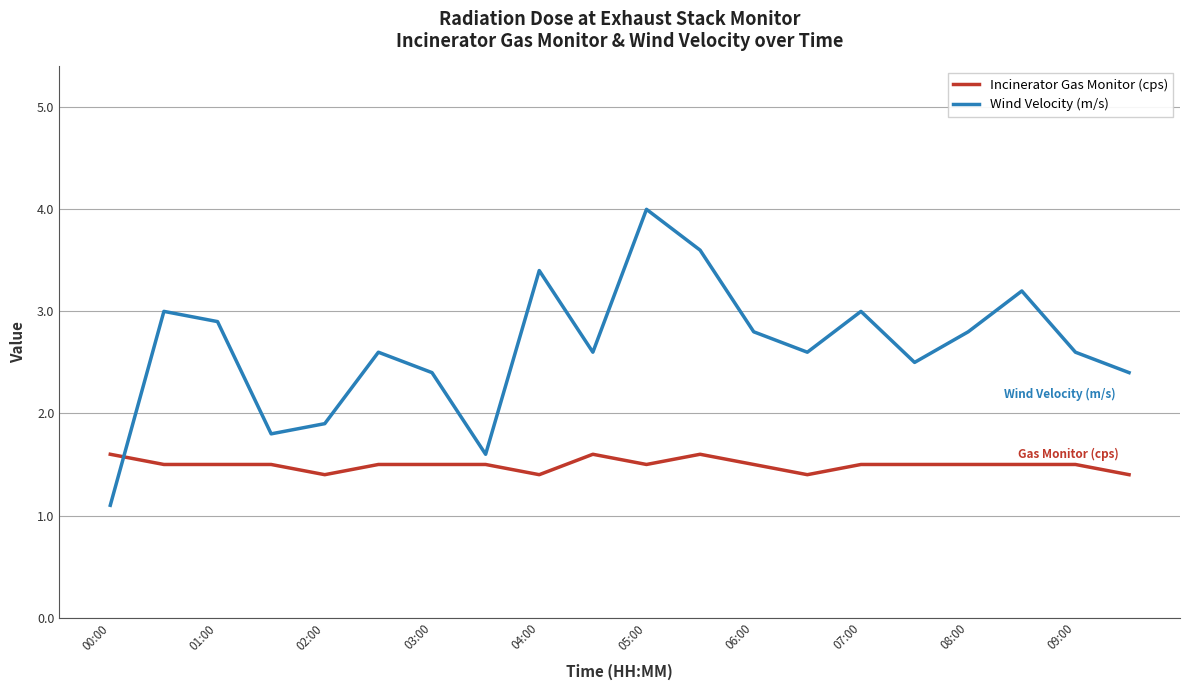

Which series has the widest spread of values?

Wind Velocity (m/s)